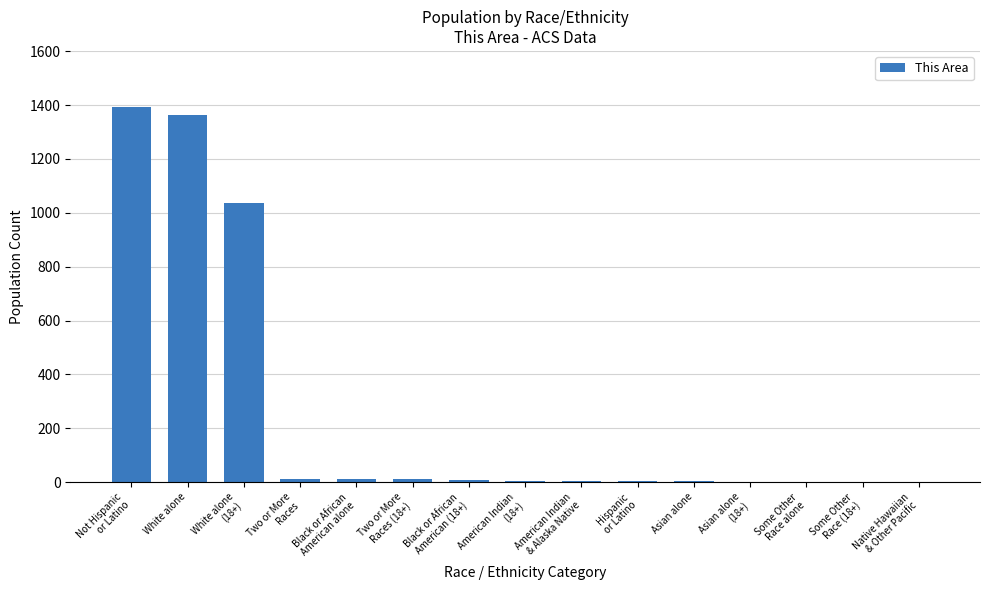

At which label does the data first exceed 4?

Not Hispanic
or Latino